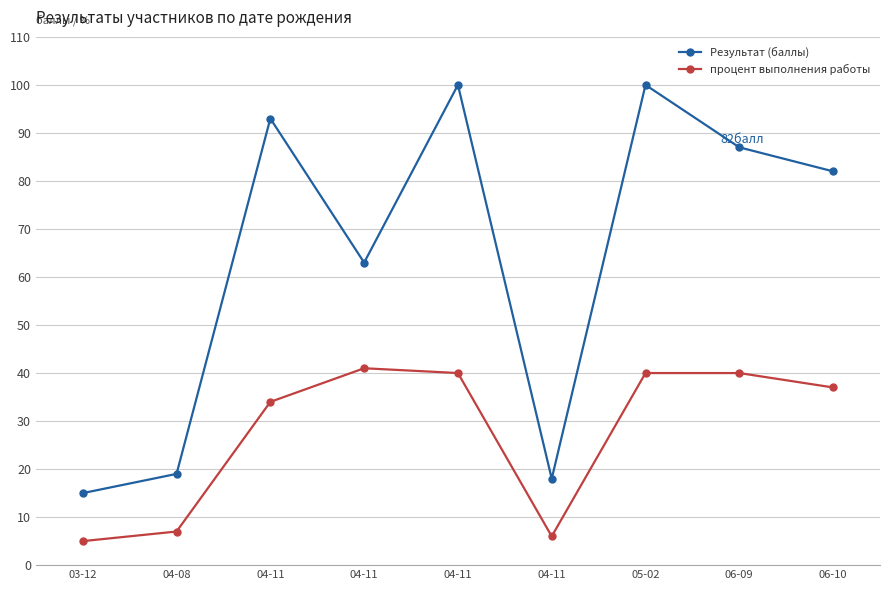

What is the value of the процент выполнения работы point at the 9th from the left?

37